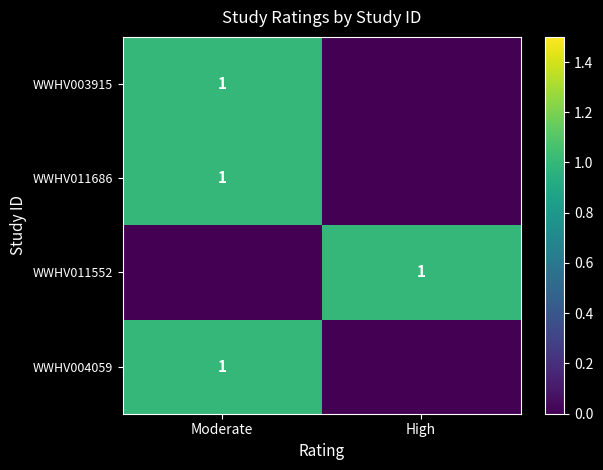

The WWHV011686 series shows 2 at Moderate. True or false?

False